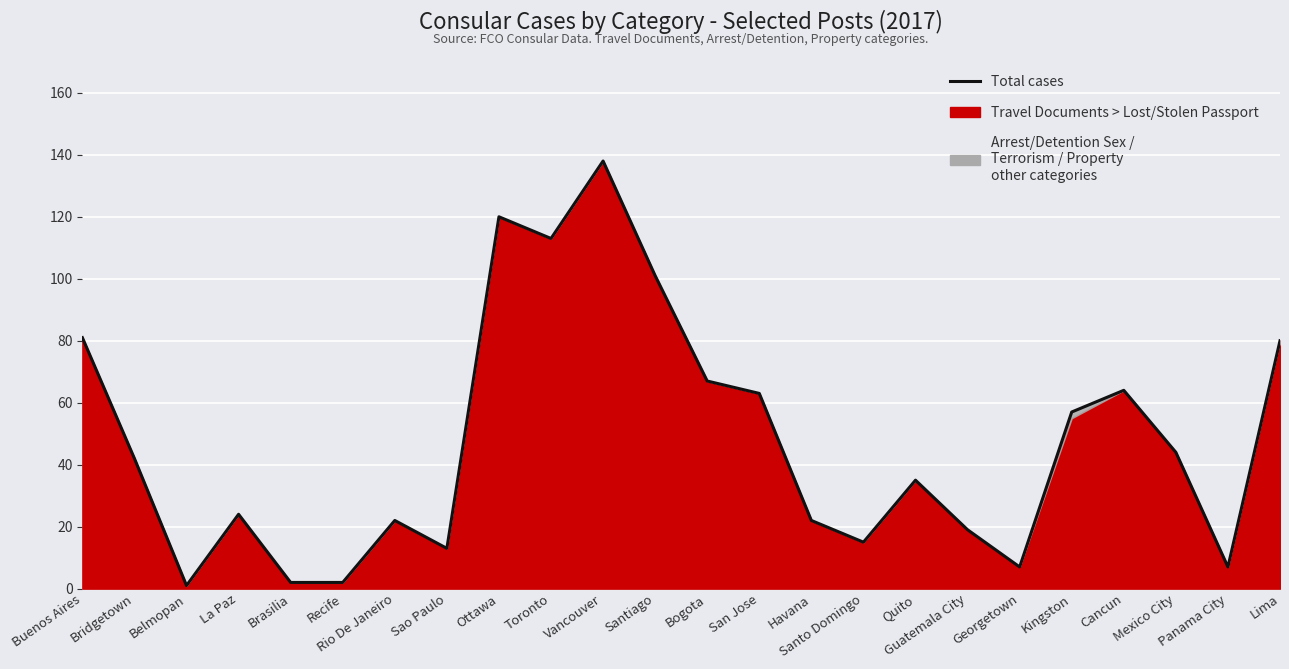

List the labels in order of value, smallest first.

Belmopan, Brasilia, Recife, Georgetown, Panama City, Sao Paulo, Santo Domingo, Guatemala City, Rio De Janeiro, Havana, La Paz, Quito, Bridgetown, Mexico City, Kingston, San Jose, Cancun, Bogota, Lima, Buenos Aires, Santiago, Toronto, Ottawa, Vancouver